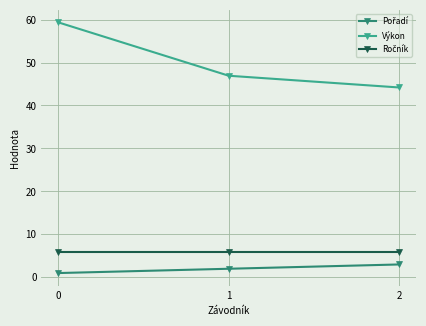

Does the chart display data point markers on the line(s)?

Yes